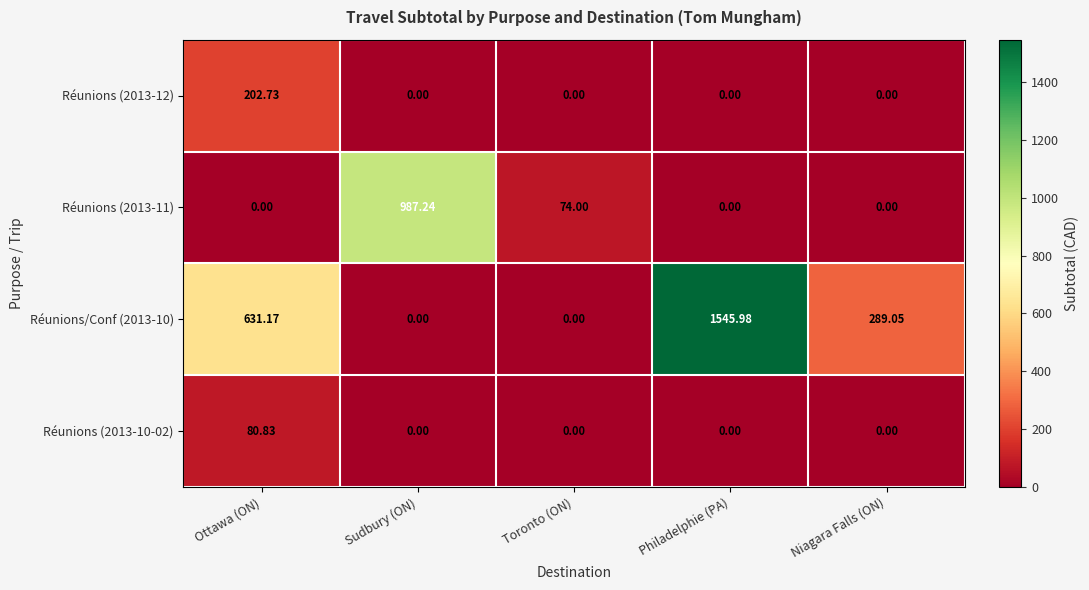

Which category has the highest value in the Réunions/Conf (2013-10) series?

Philadelphie (PA)